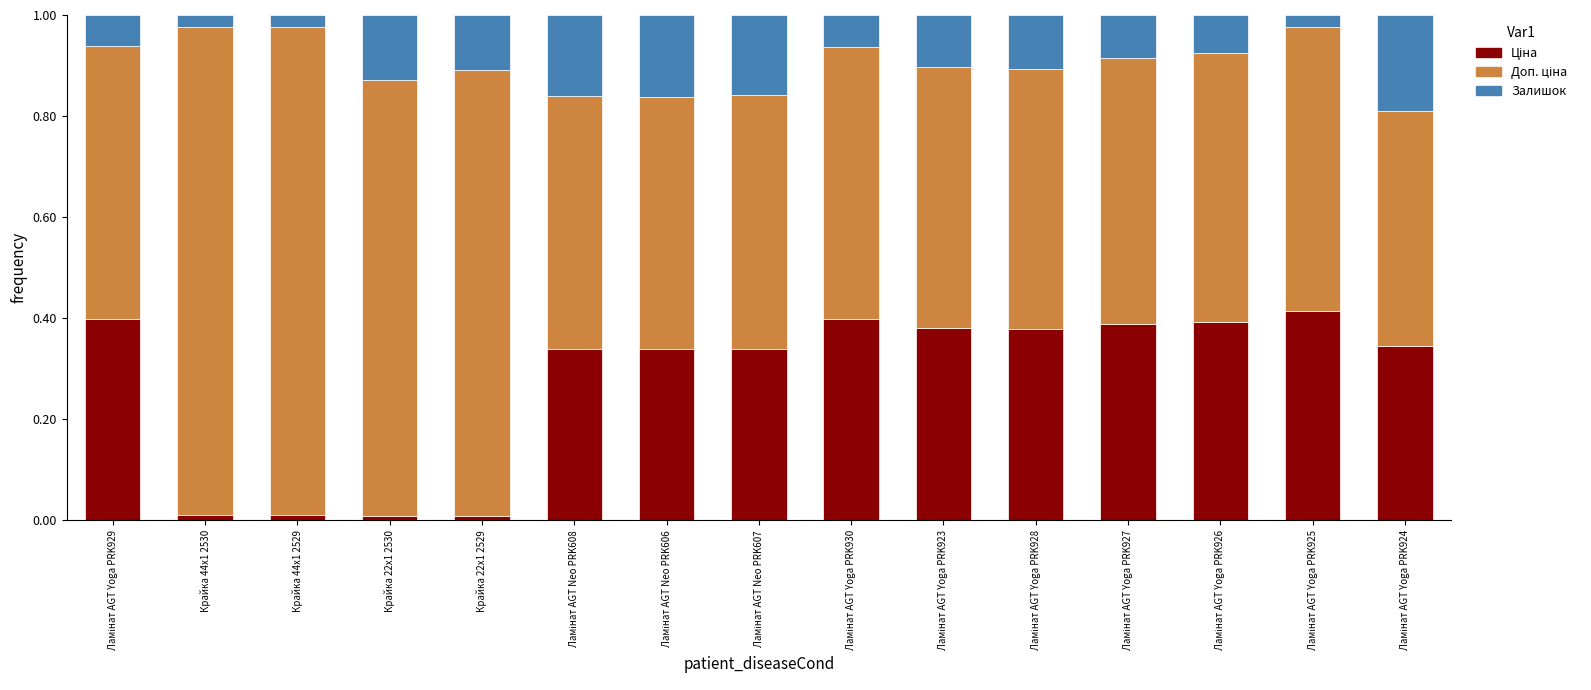

Are the bars grouped side by side (vs. stacked)?

No